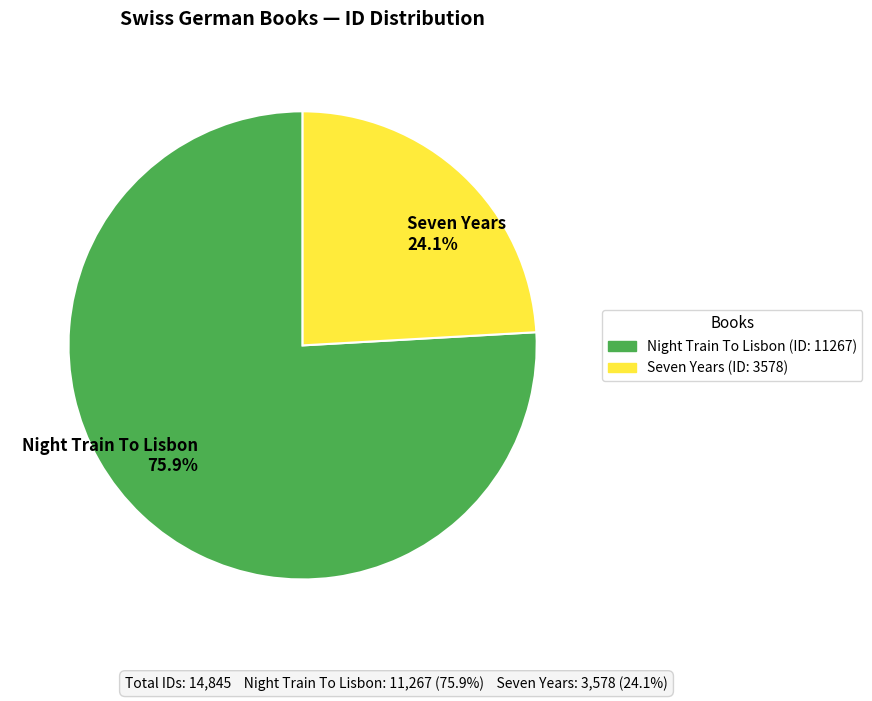

Count the number of slices in the pie.

2